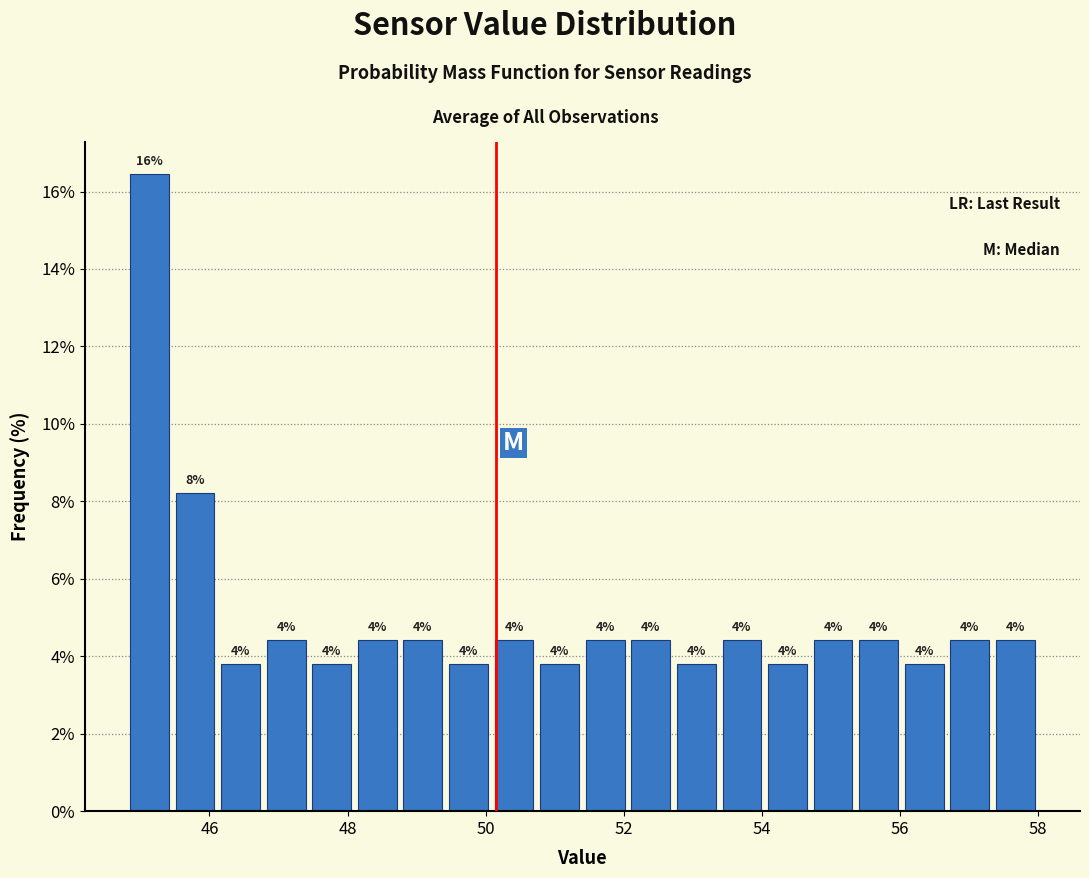

Read against the x-axis, roughly where is the centre of the tallest bar?

45.2